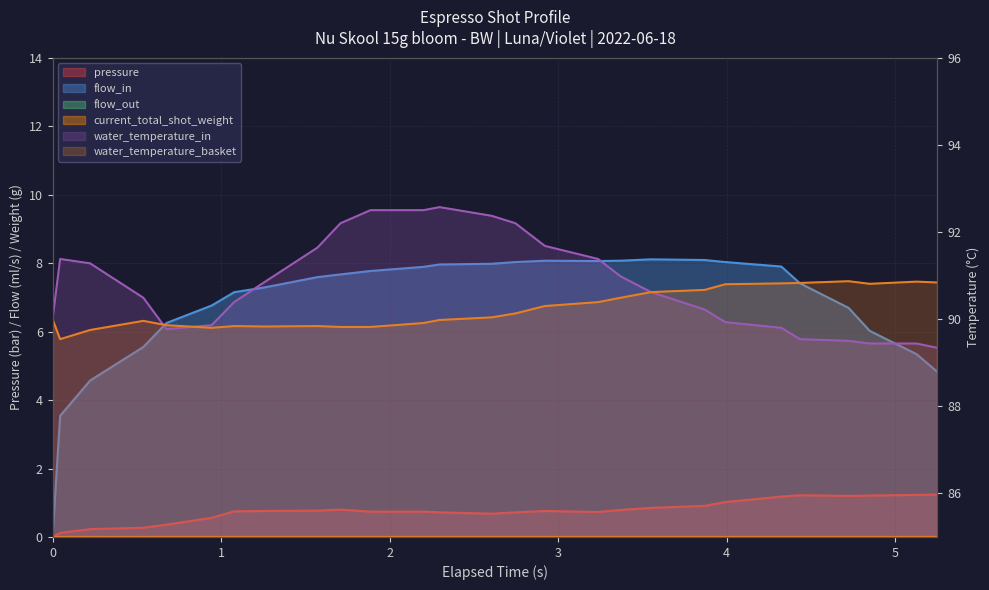

Where does the water_temperature_in series first go above 90?

1